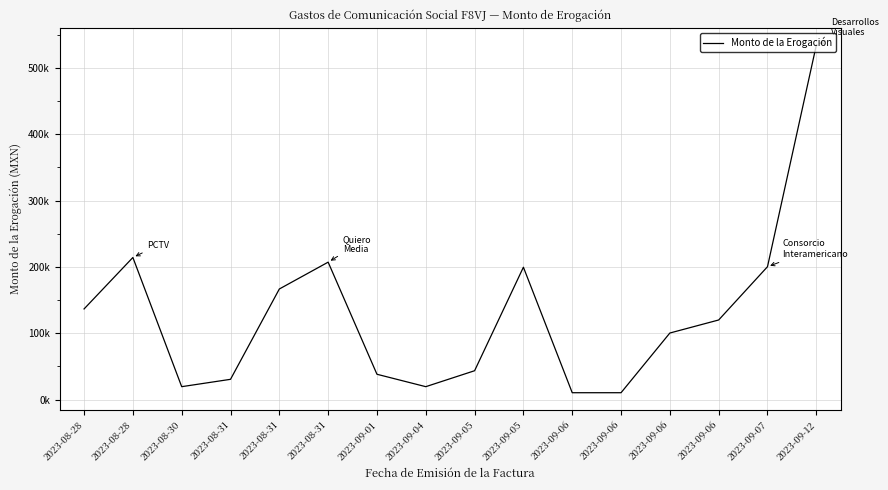

What is the change in value from 2023-08-31 to 2023-09-06?

-66390.5